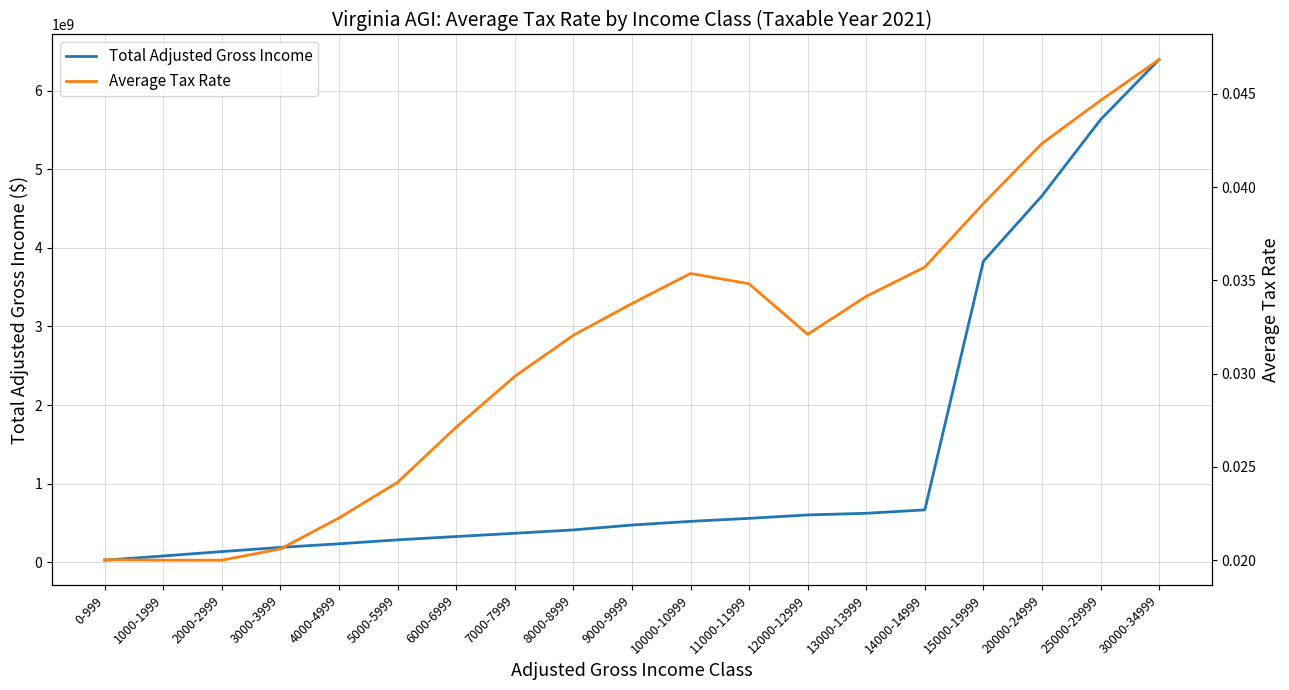

True or false: Total Adjusted Gross Income and Average Tax Rate intersect in this chart.

False